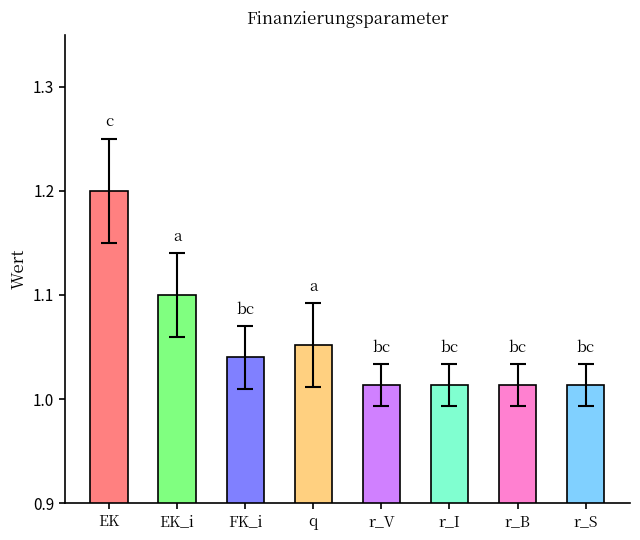

What is the difference between the maximum and minimum values?

0.2